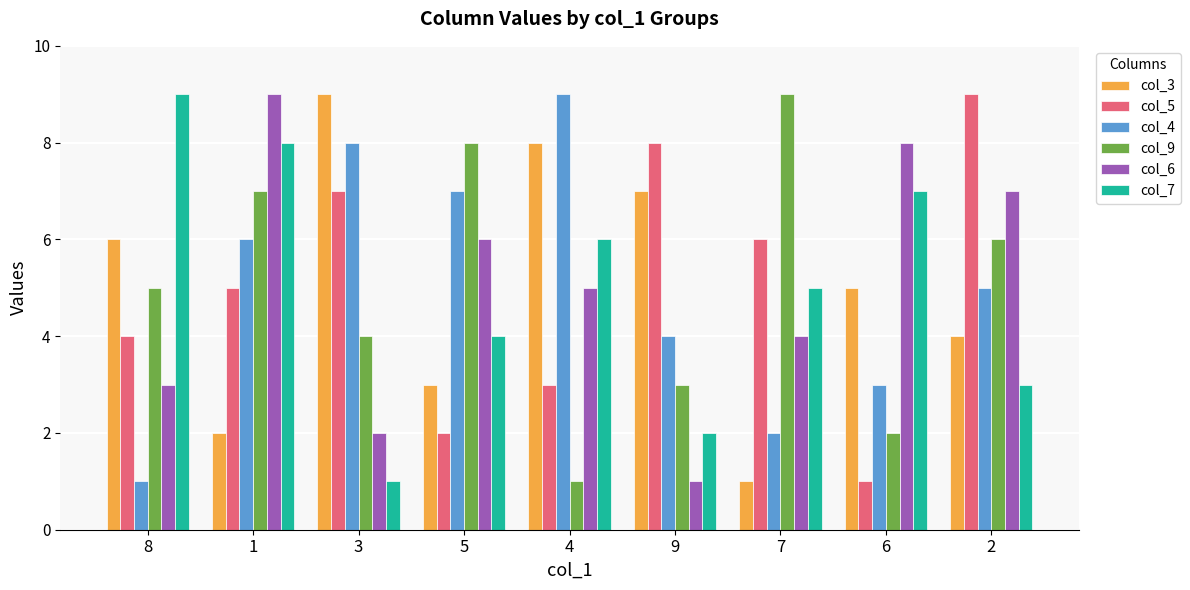

Which category has the lowest value in the col_4 series?

8